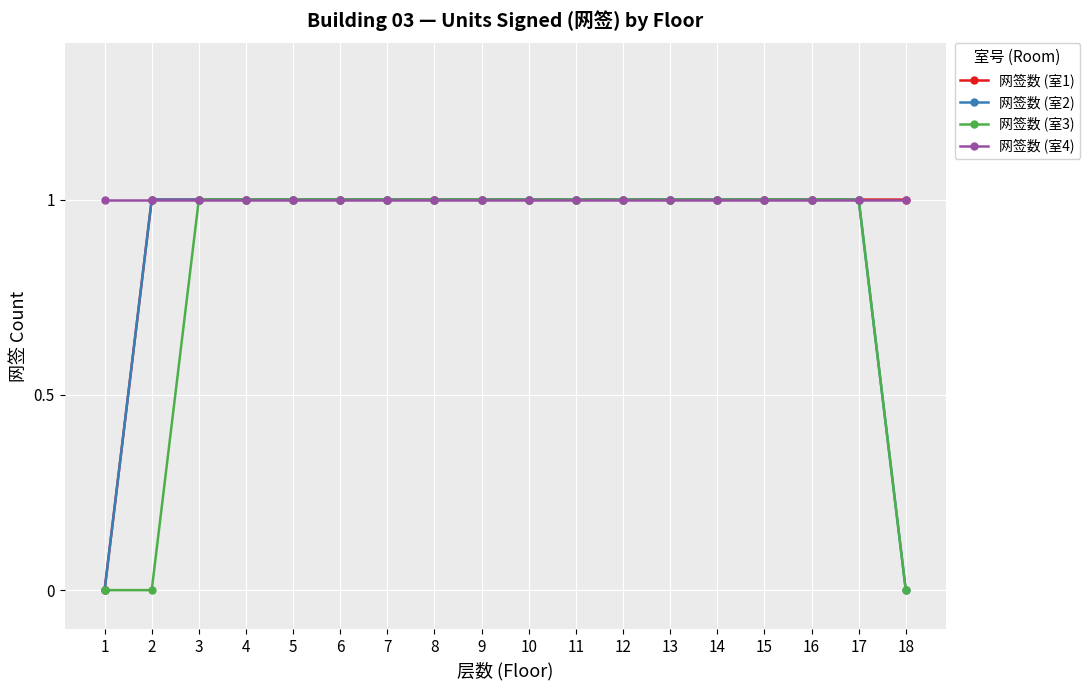

What is the total value across all series at 12?

4